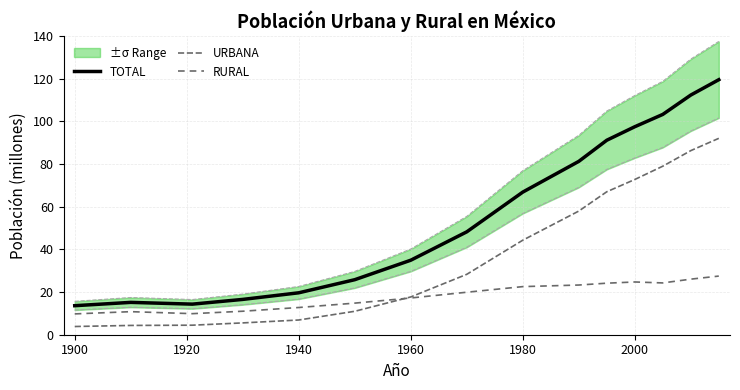

What is the greatest value displayed?

119.5